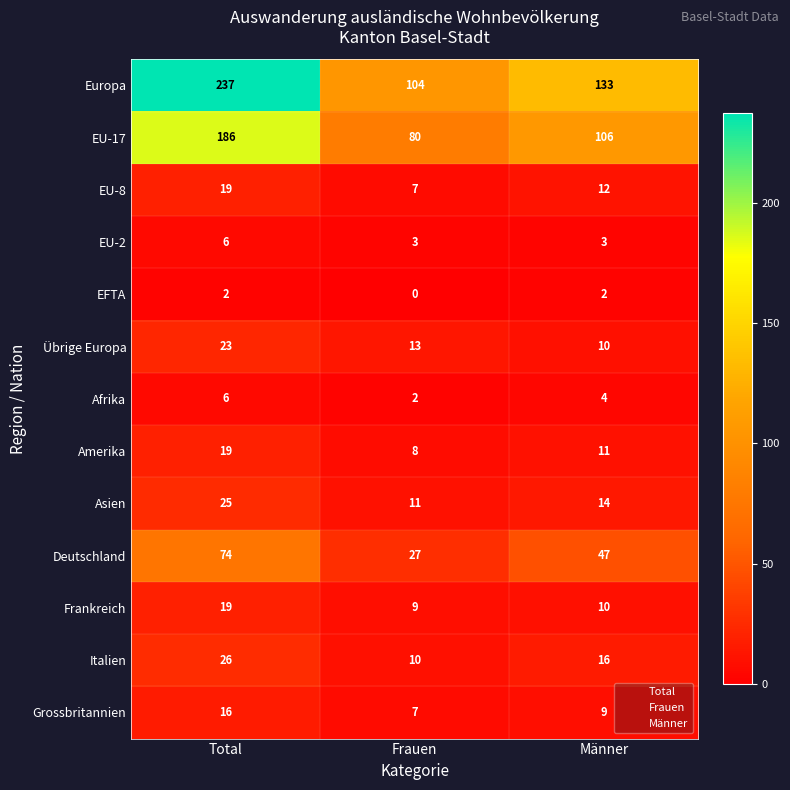

The Grossbritannien series shows 7 at Frauen. True or false?

True